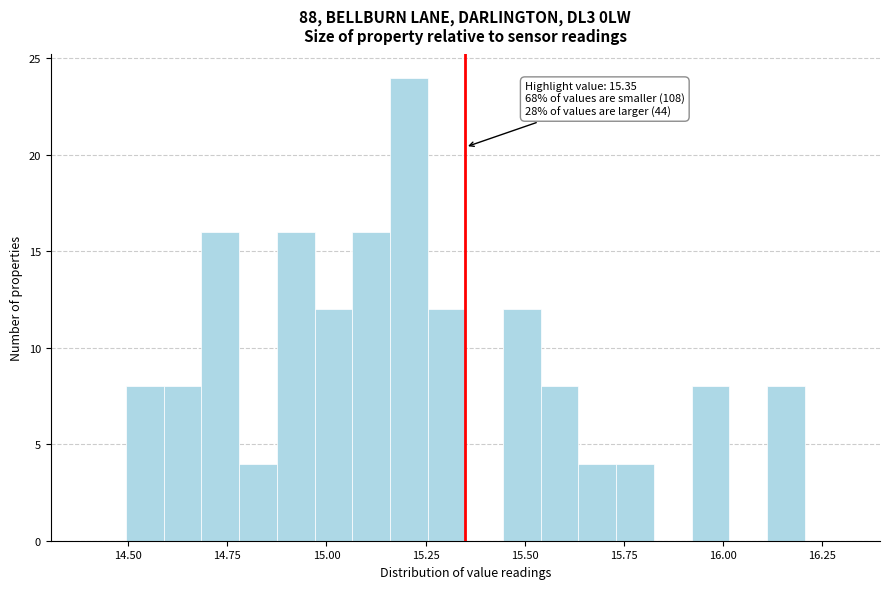

Around what value on the x-axis is the tallest bar? Give the approximate position of its centre, as read against the axis.

15.20